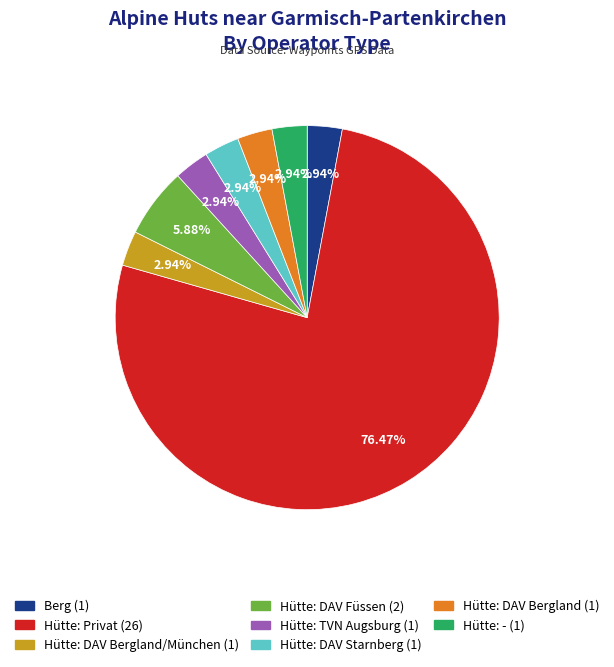

How many slices are in this pie chart?

8